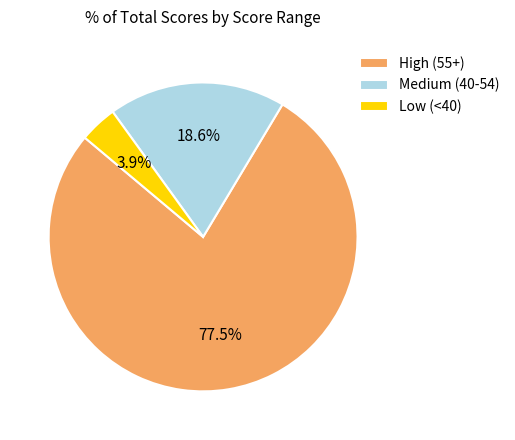

Between Medium (40-54) and Low (<40), which is larger?

Medium (40-54)